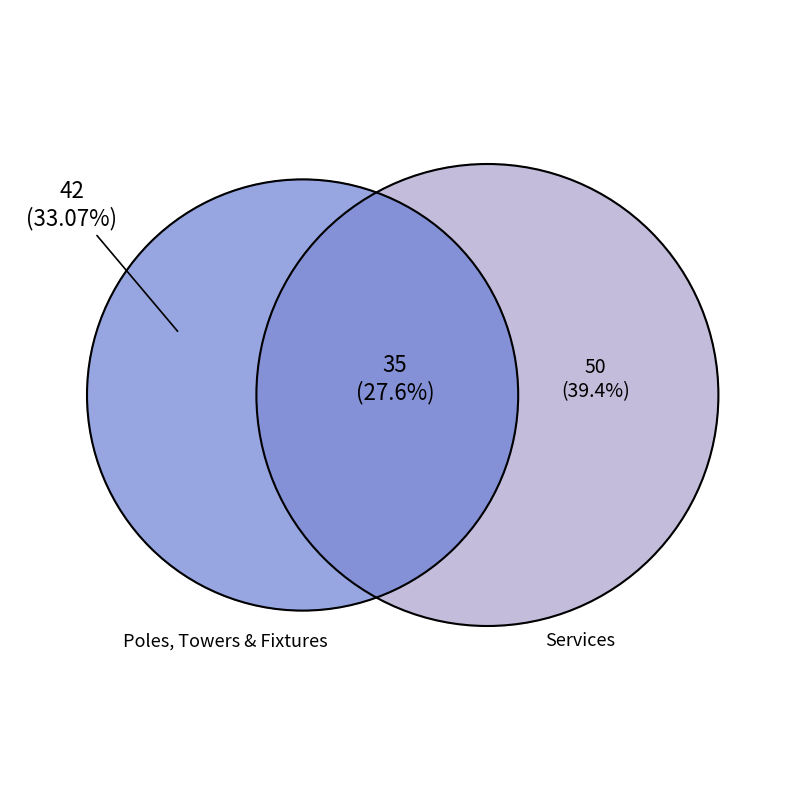

Does any single category account for the majority?

No